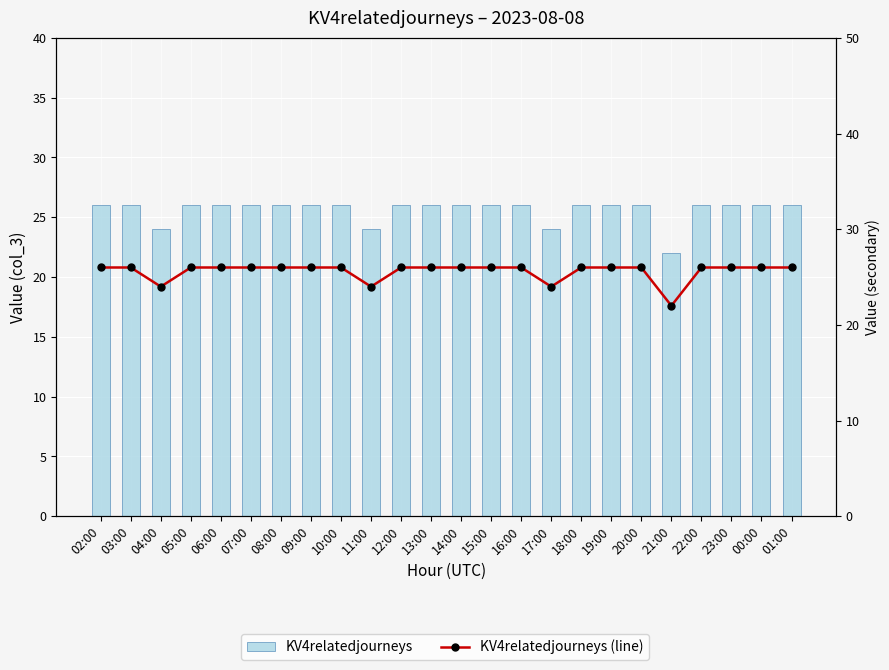

The value of KV4relatedjourneys (line) at 14:00 is 26. True or false?

True